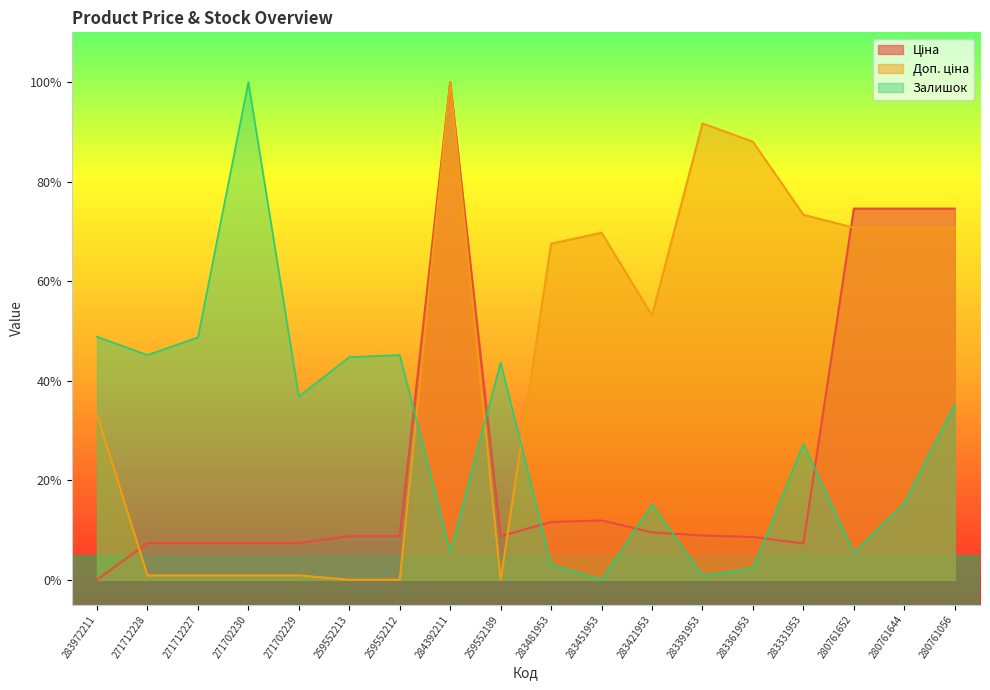

What is the label of the 4th point from the left?

271702230